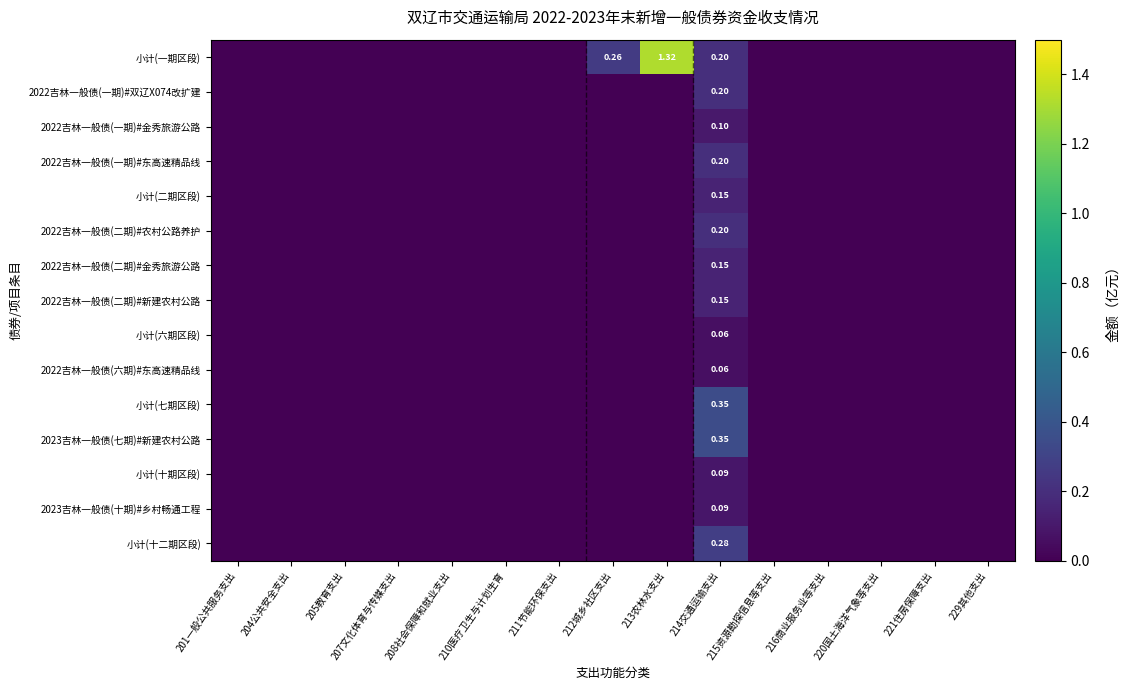

At which label is 2022吉林一般债(二期)#新建农村公路 closest to 0?

201一般公共服务支出